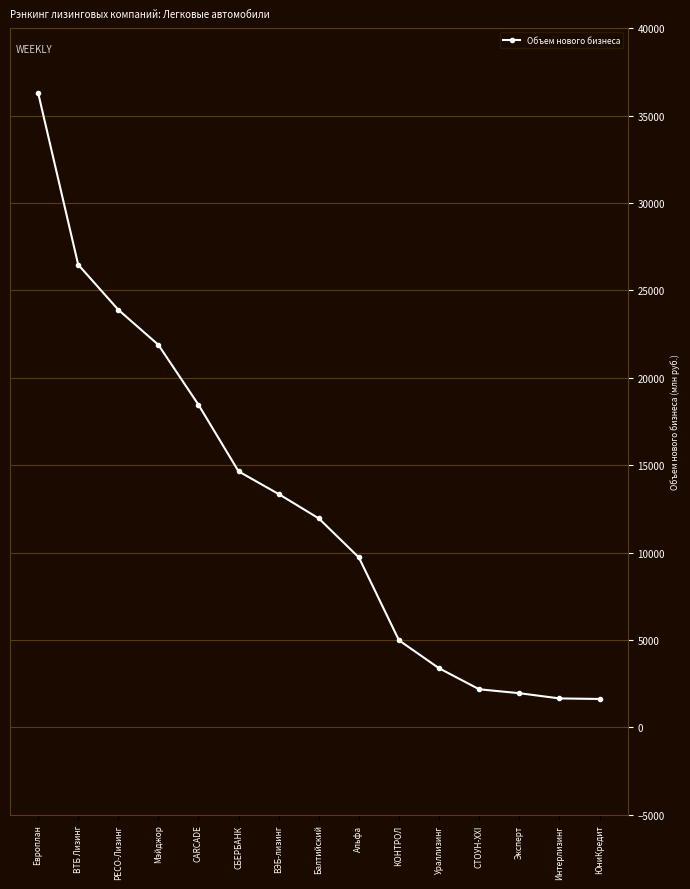

What is the minimum value shown in the chart?

1624.6